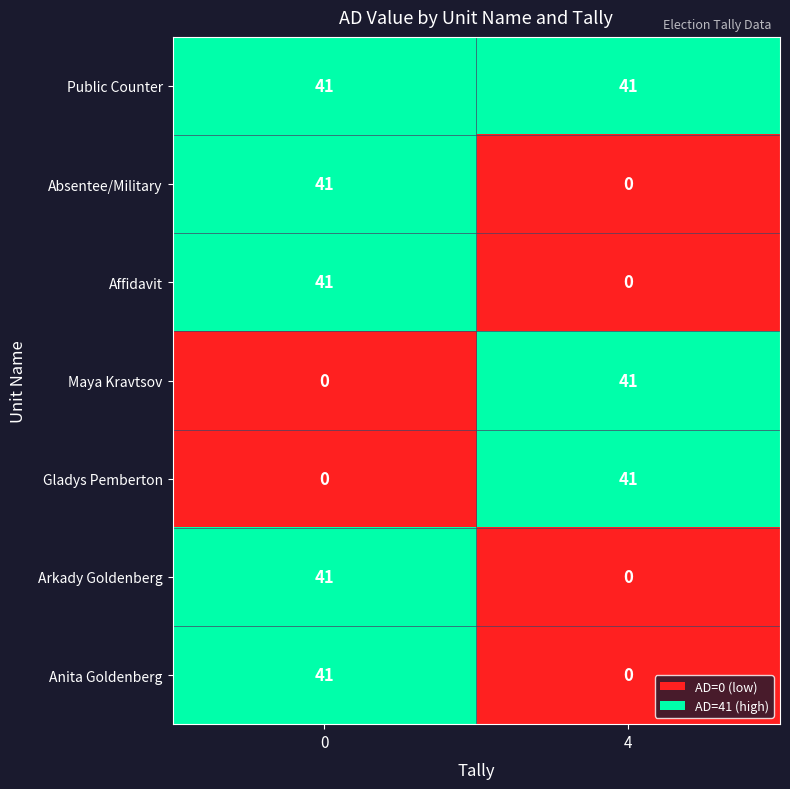

The Maya Kravtsov series shows 0 at 0. True or false?

True